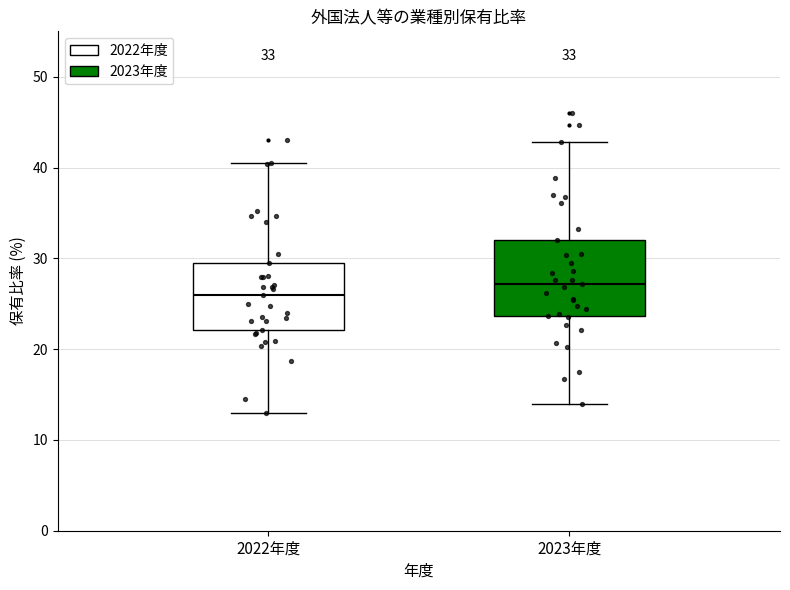

Which box's median line is the lowest?

2022年度